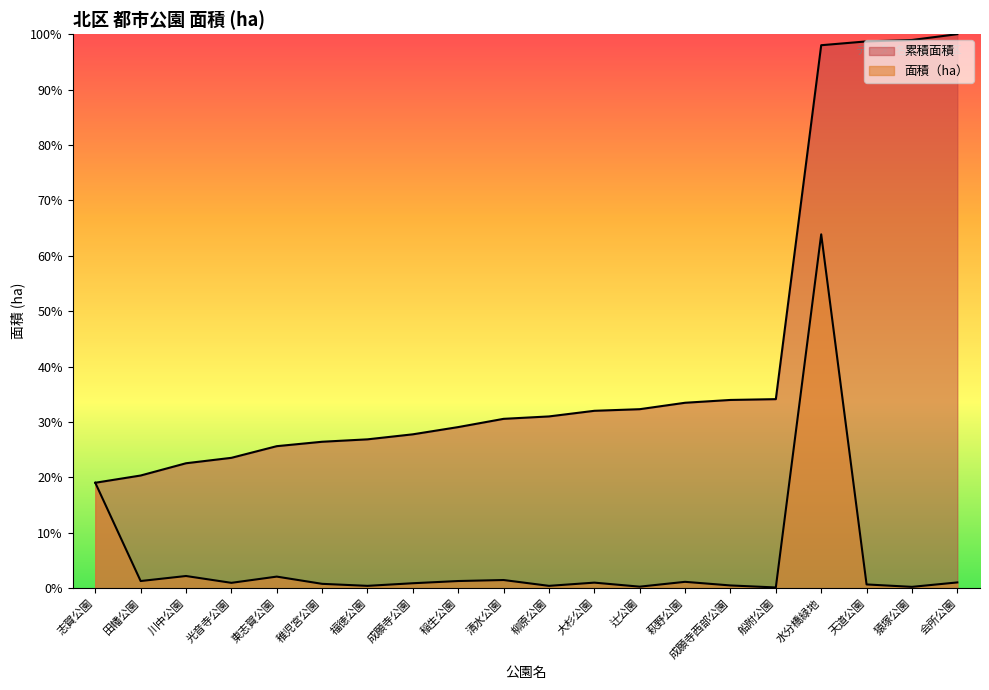

What is the difference between the maximum and minimum values in the 面積（ha） series?

63.7